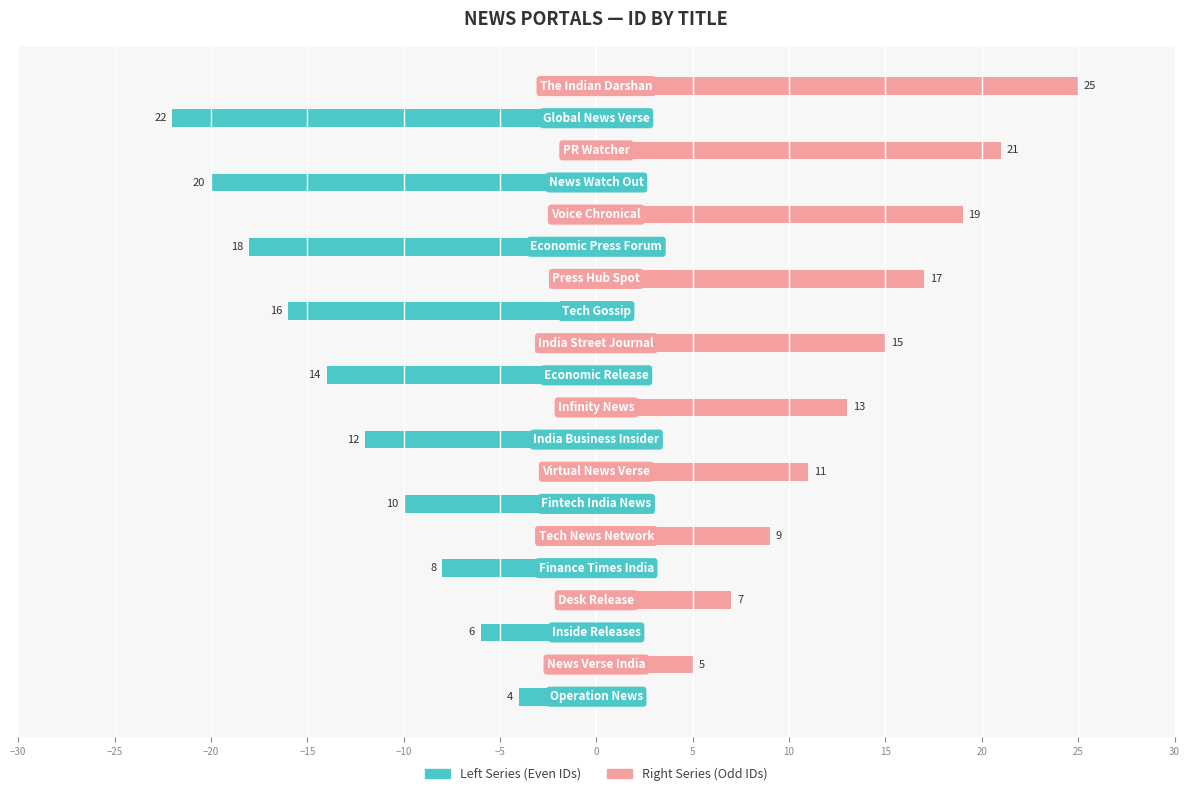

Rank the series by their maximum value, from highest to lowest.

Right Series (Odd IDs), Left Series (Even IDs)